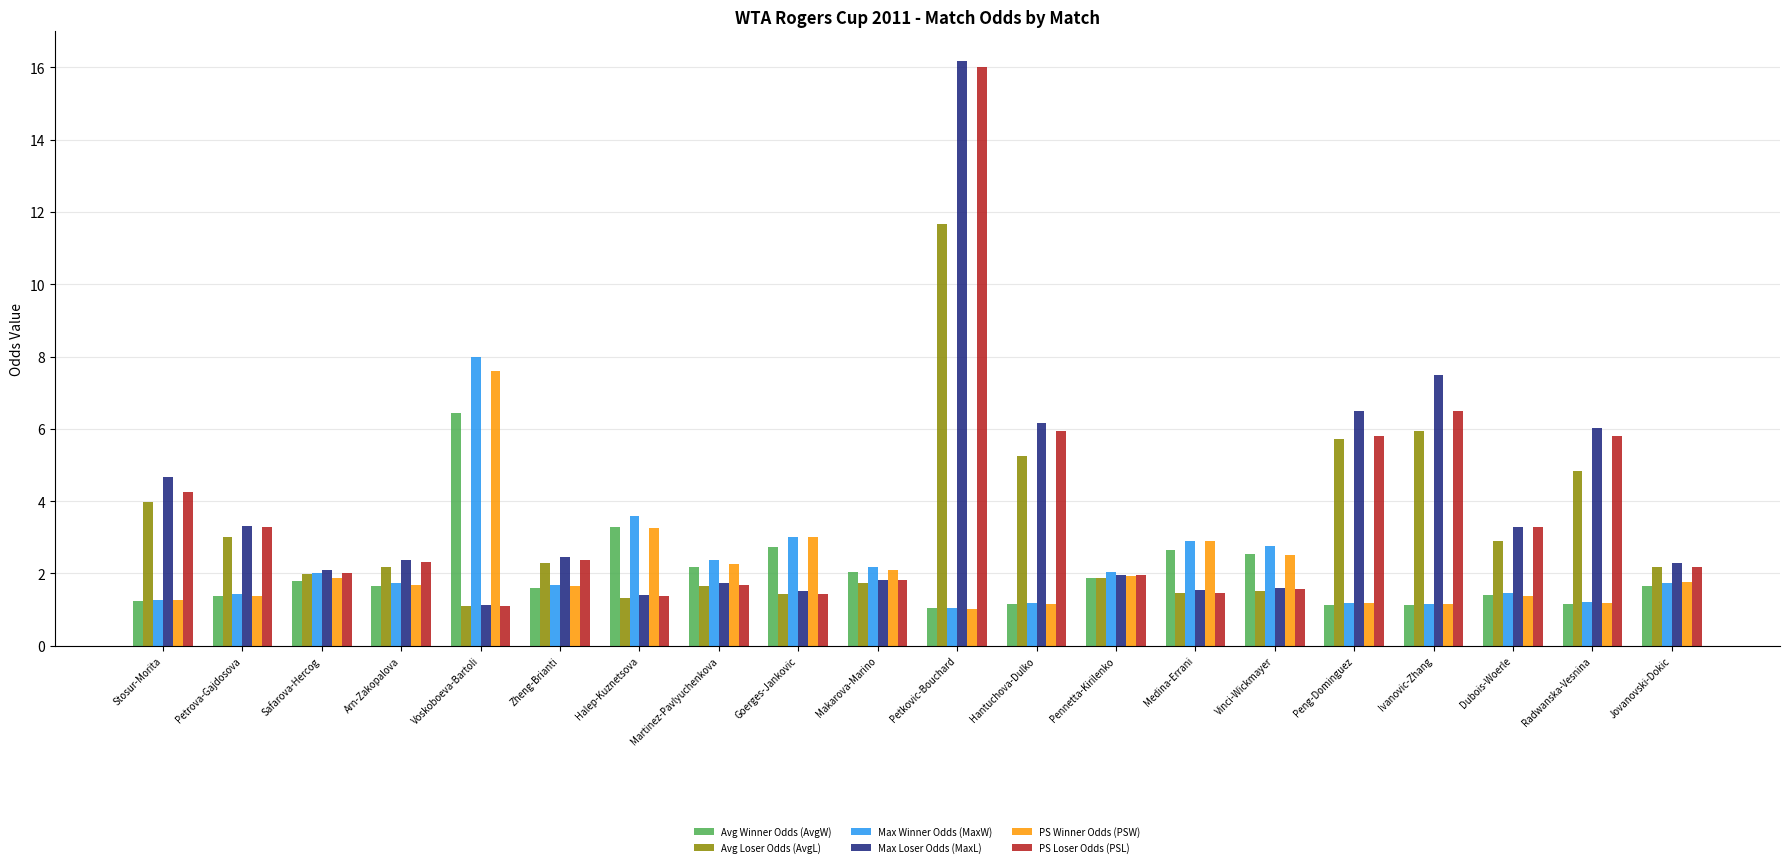

What is the greatest value displayed?

16.2